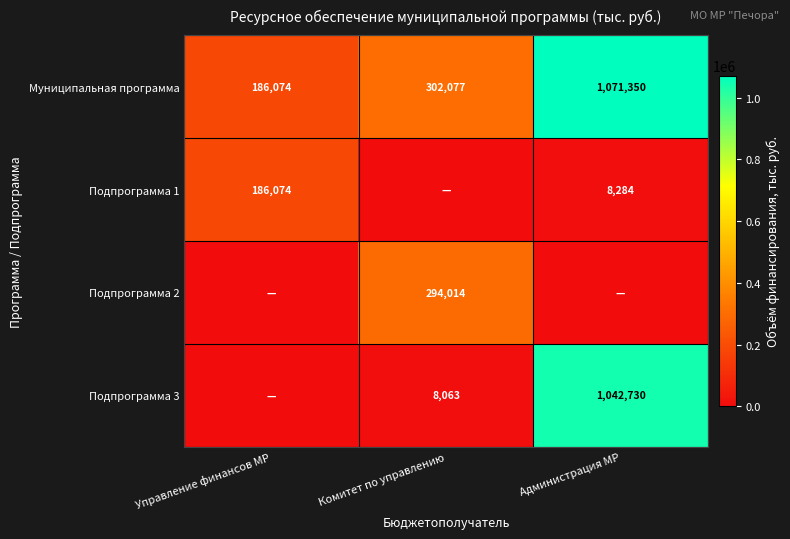

Which category has the lowest value across all series?

Комитет по управлению